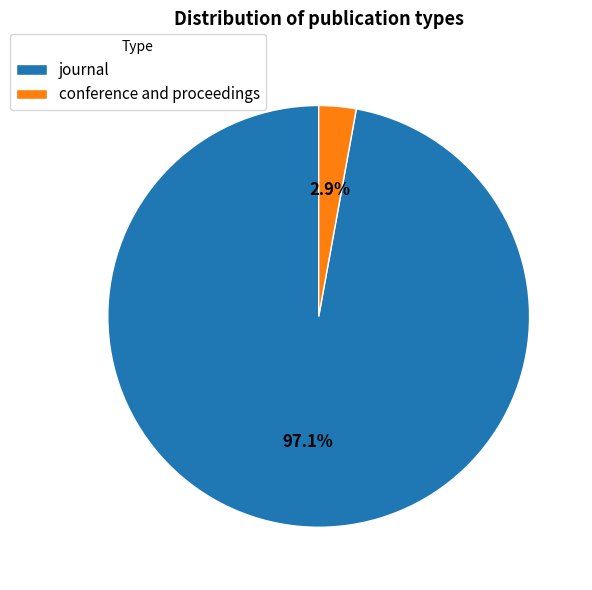

Is journal the majority of the pie?

Yes